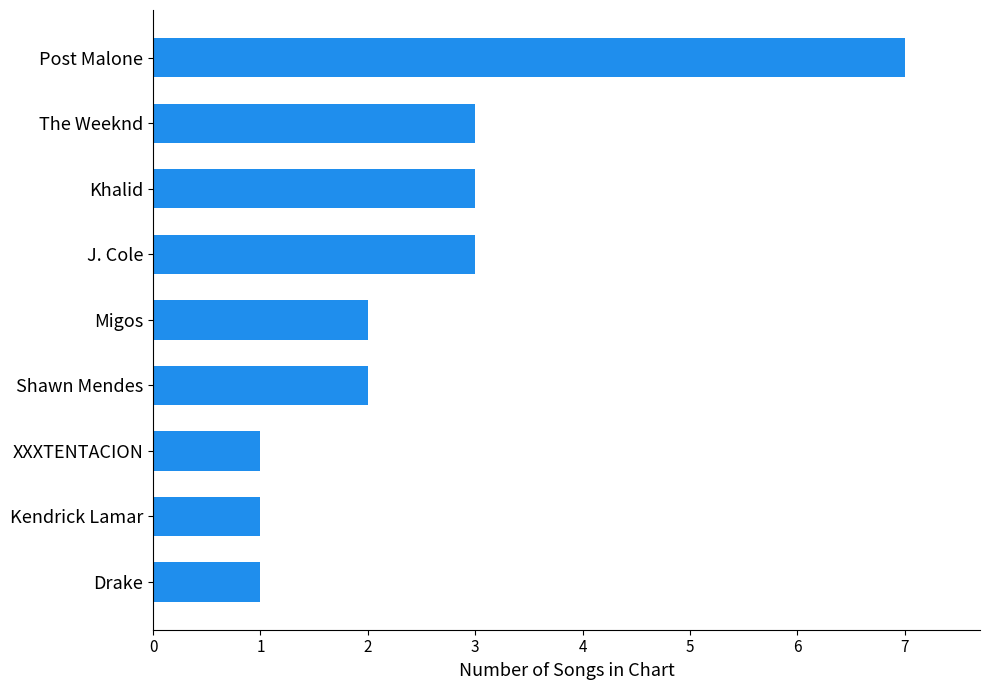

Reading bottom to top, transcribe all the data shown in this chart.

1	1	1	2	2	3	3	3	7